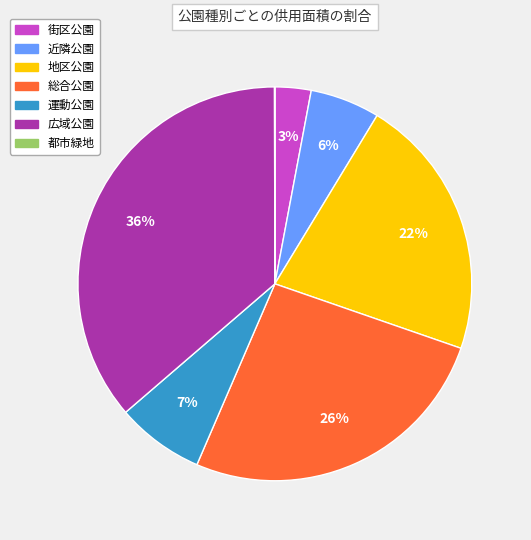

To the nearest percent, what is the average slice percentage?

14%